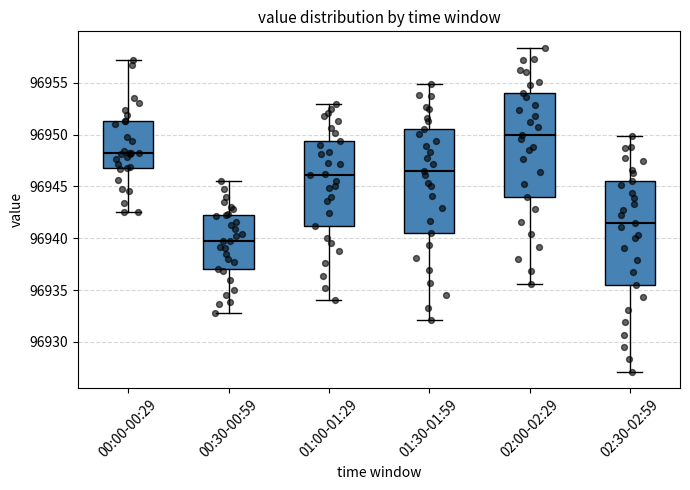

Where does the upper whisker of the box for 01:30-01:59 end on the y-axis? The values are not printed on the chart, so give them approximately, as read against the axis.

96955.0